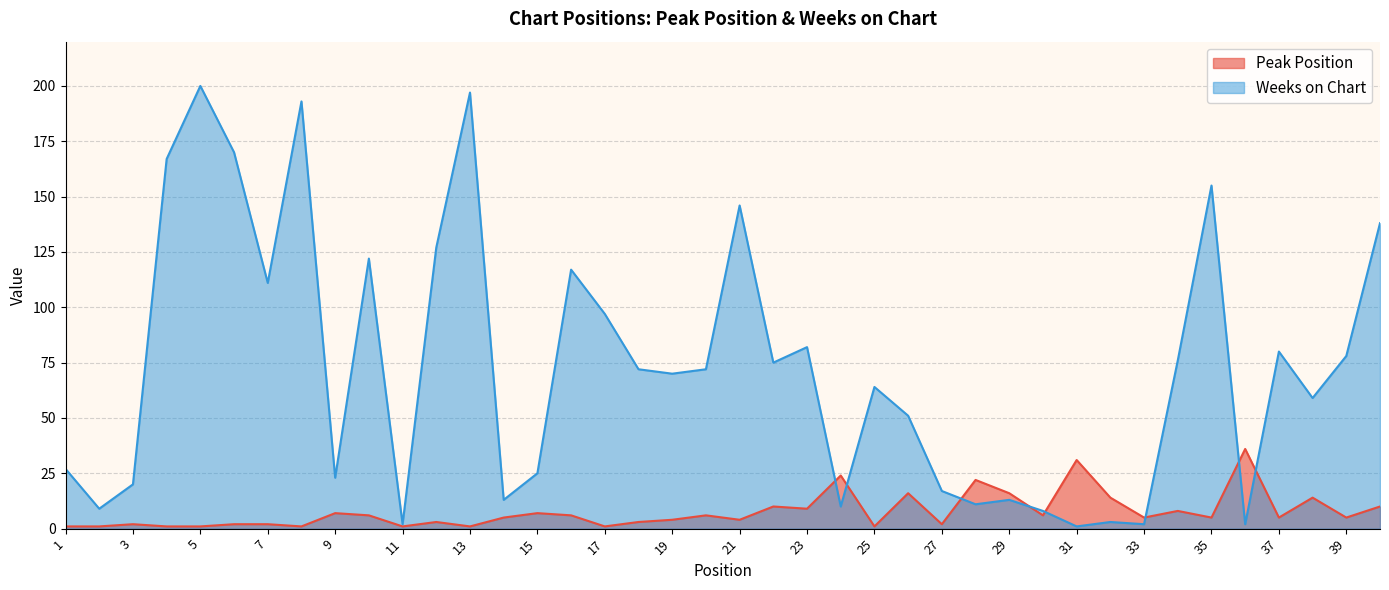

Which category has the lowest value across all series?

1